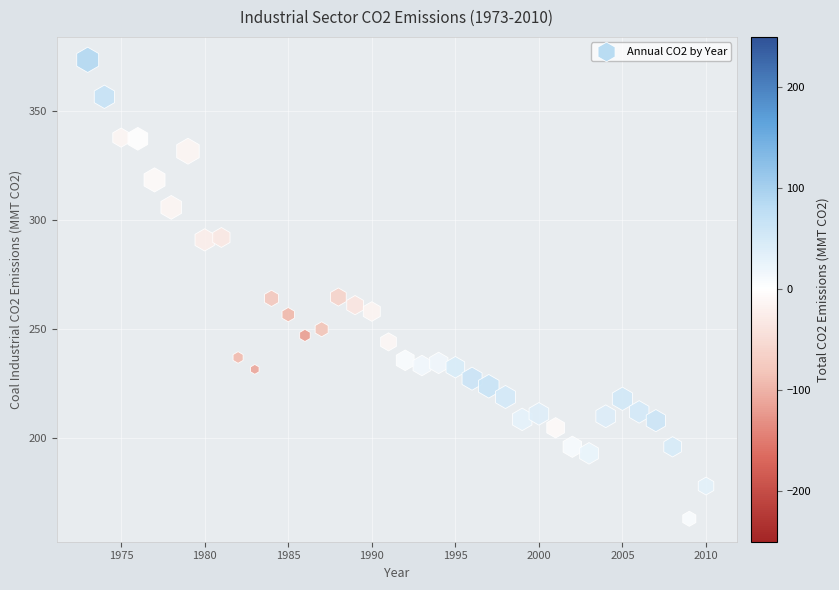

What is the range of X values (max minus min)?

37.0